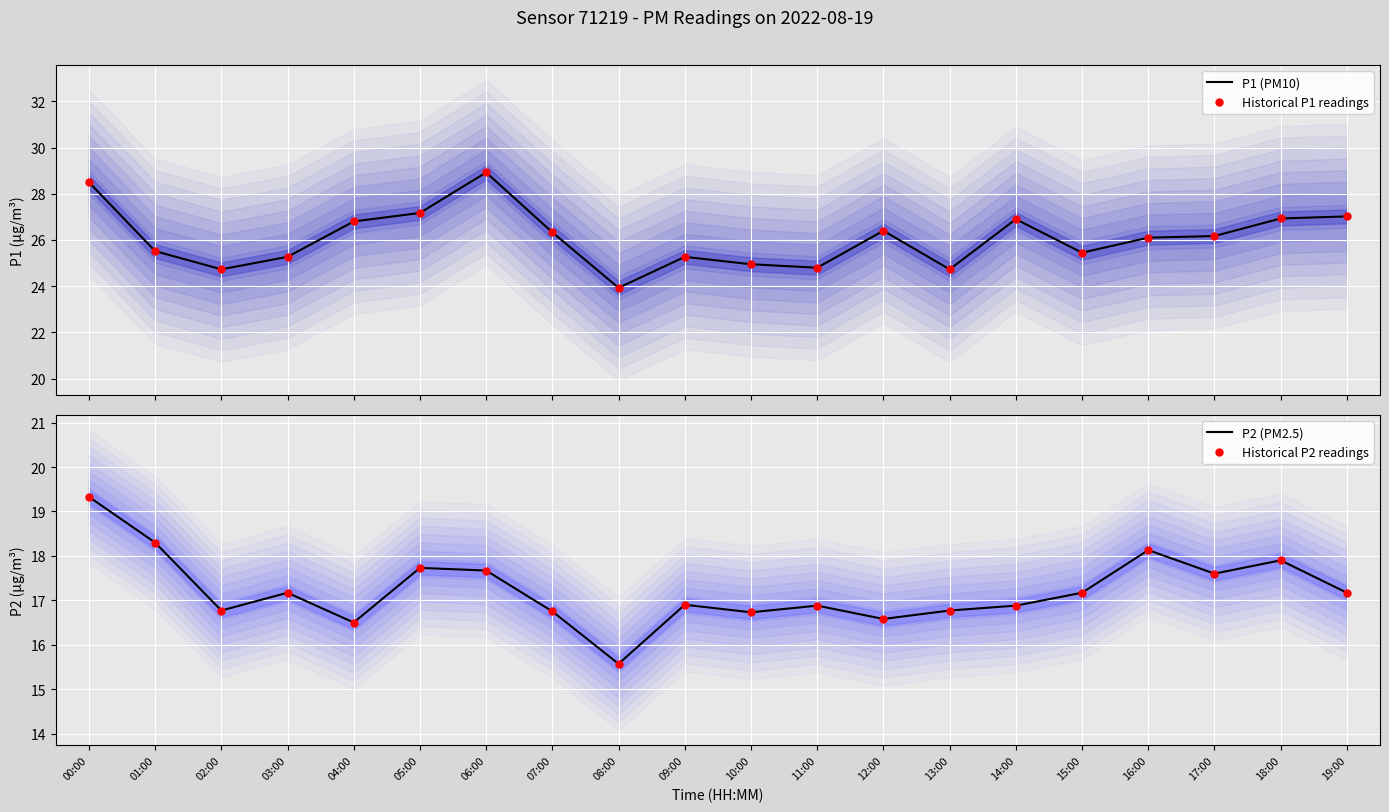

At how many categories does at least one series exceed 21?

20